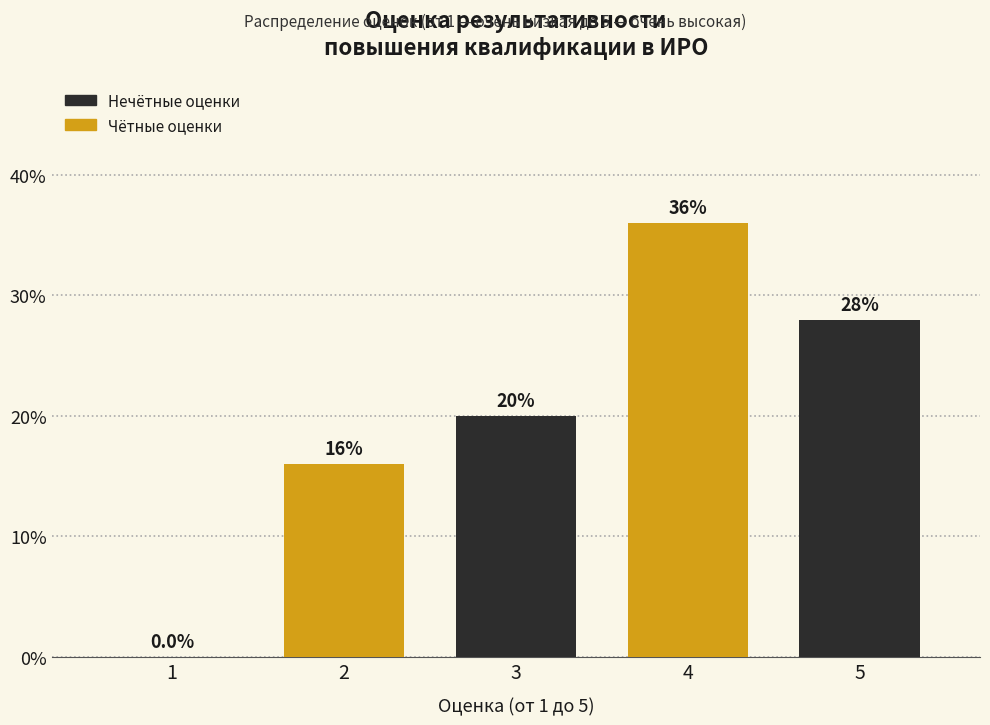

Reading right to left, list all the values displayed in this chart.

5=28.0	4=36.0	3=20.0	2=16.0	1=0.0